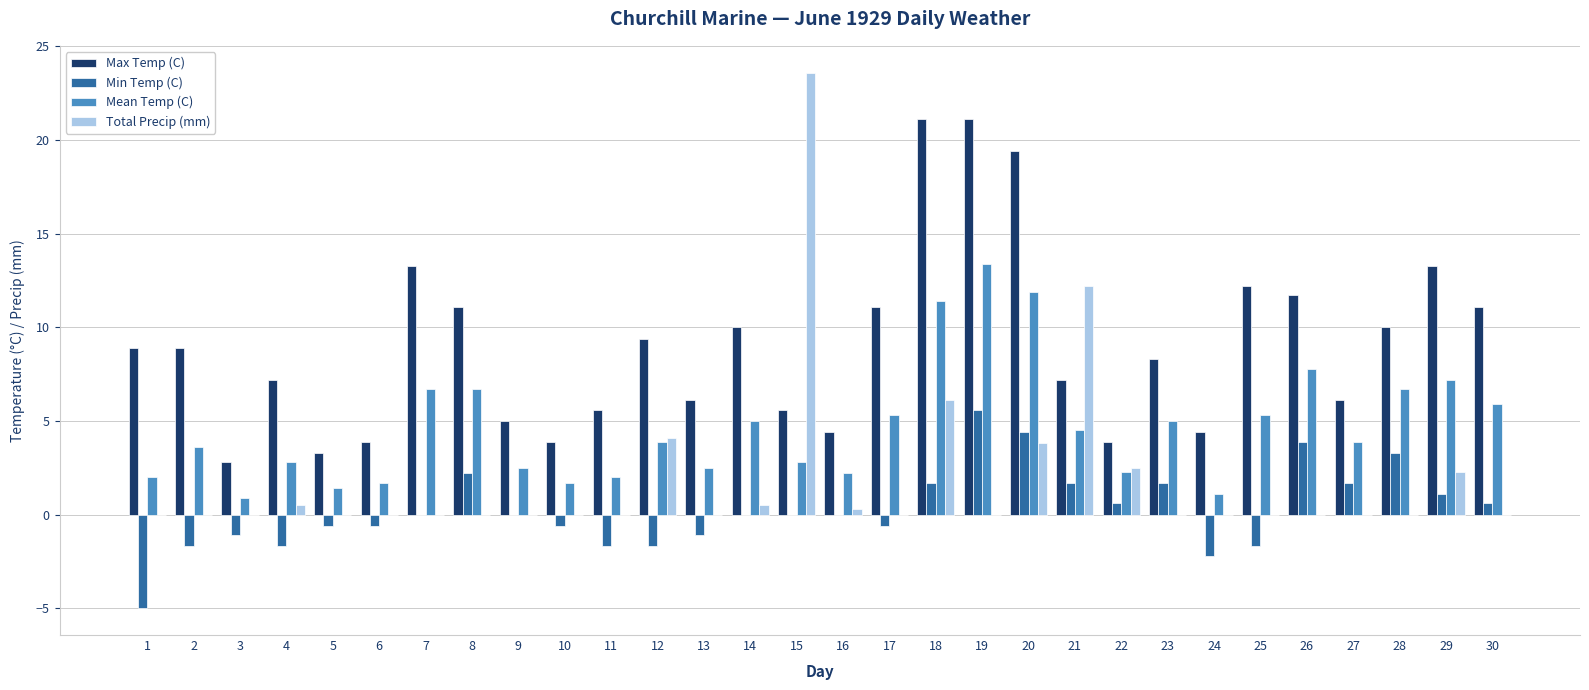

Are the bars horizontal?

No